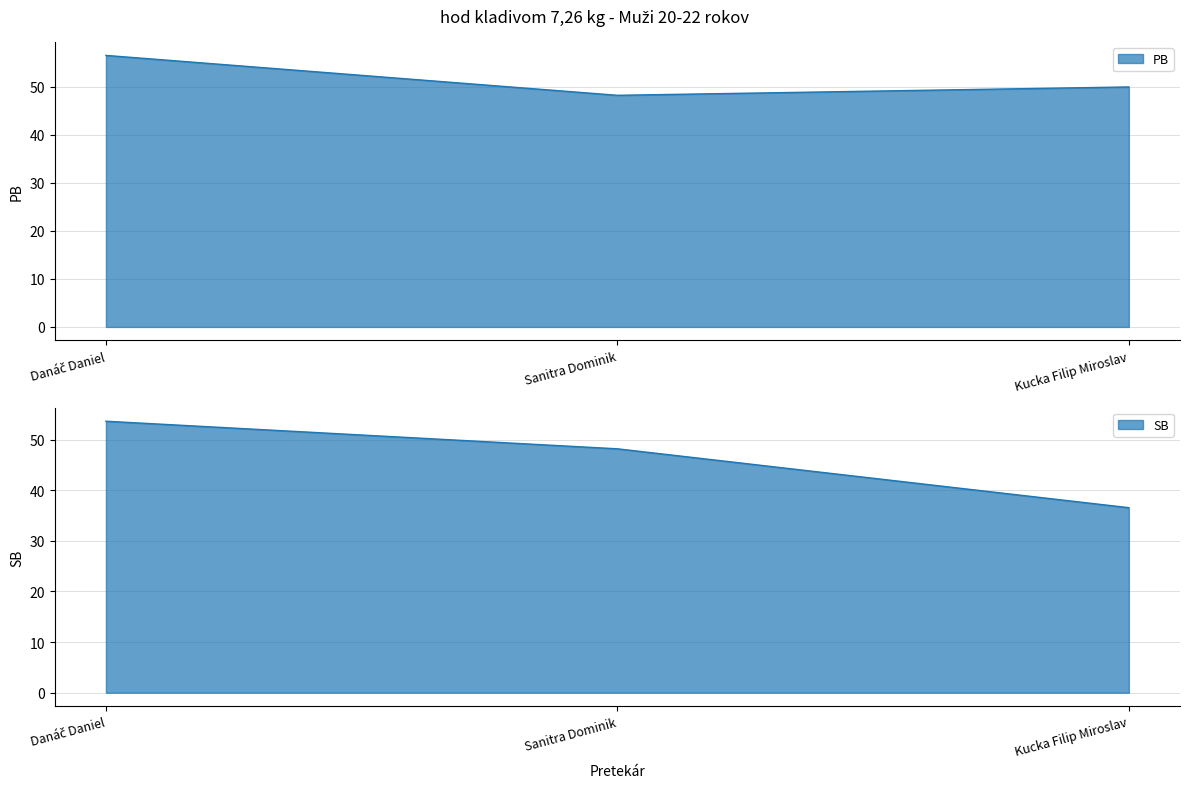

Does the chart display data point markers on the line(s)?

No